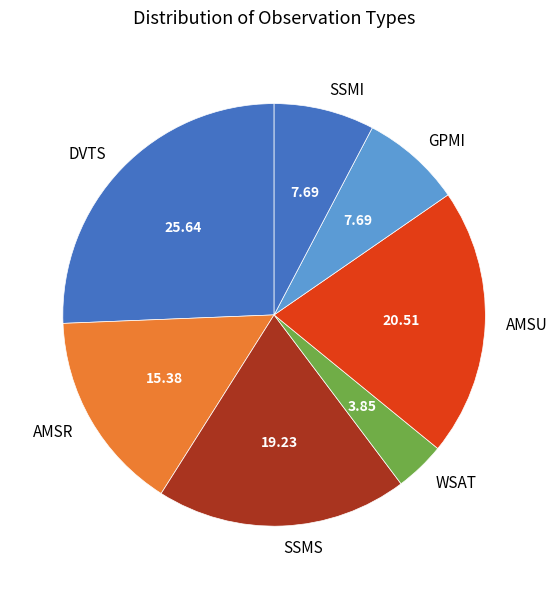

Do WSAT and GPMI together represent more than half of the pie?

No